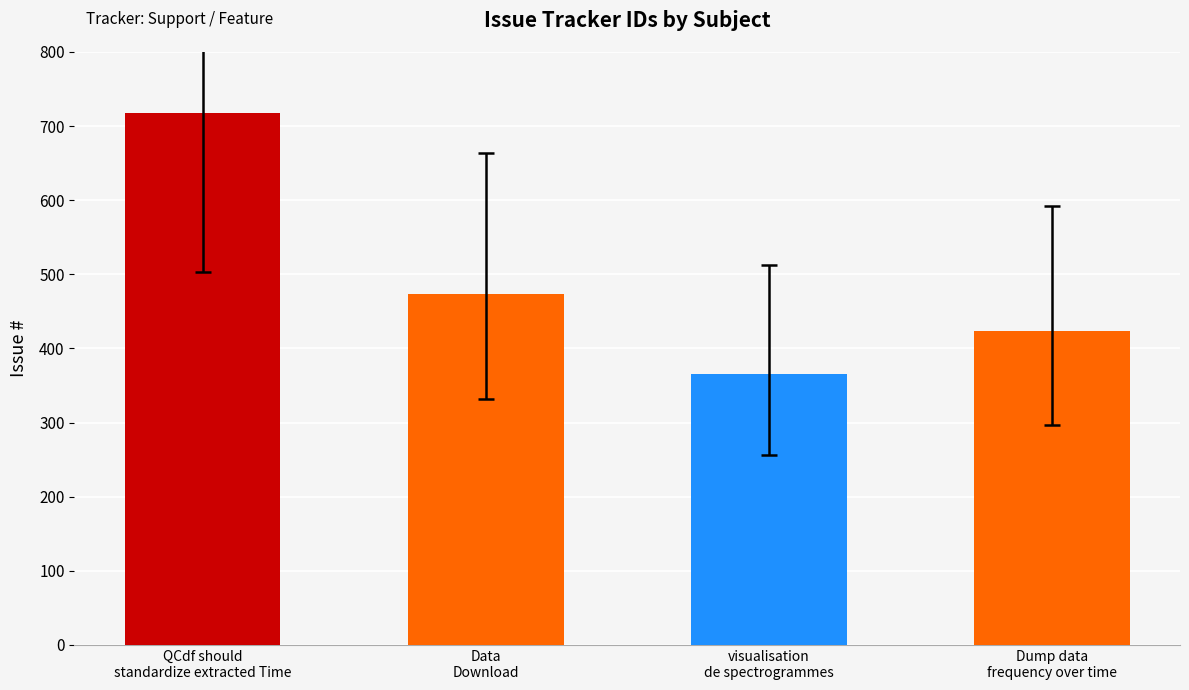

Read the value at QCdf should
standardize extracted Time, to the nearest 10.

720